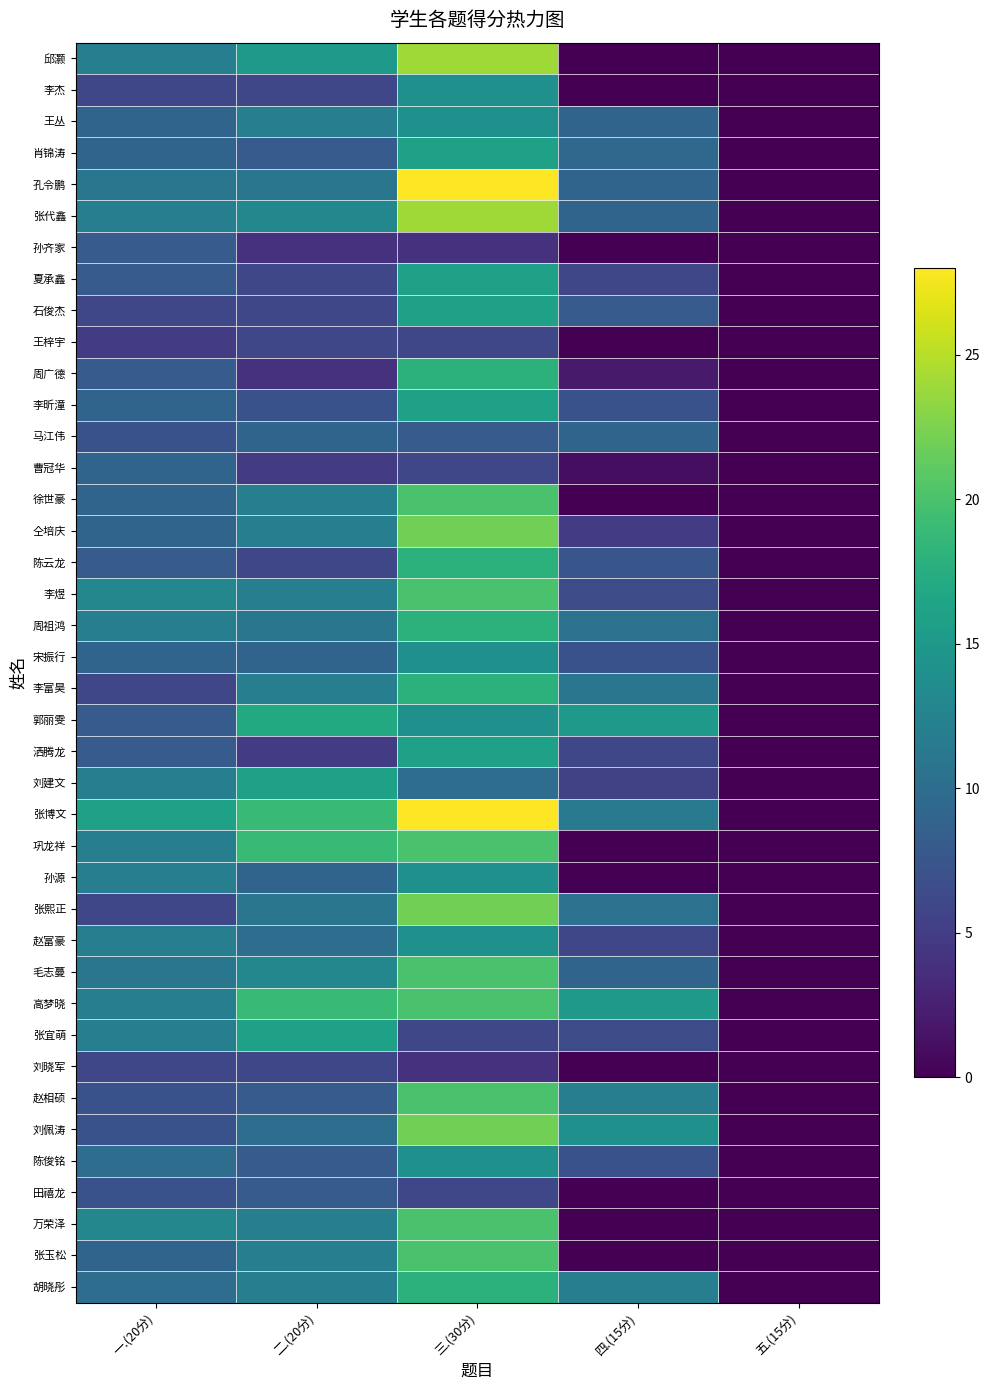

Which has a higher value, 三.(30分) or 五.(15分)?

三.(30分)